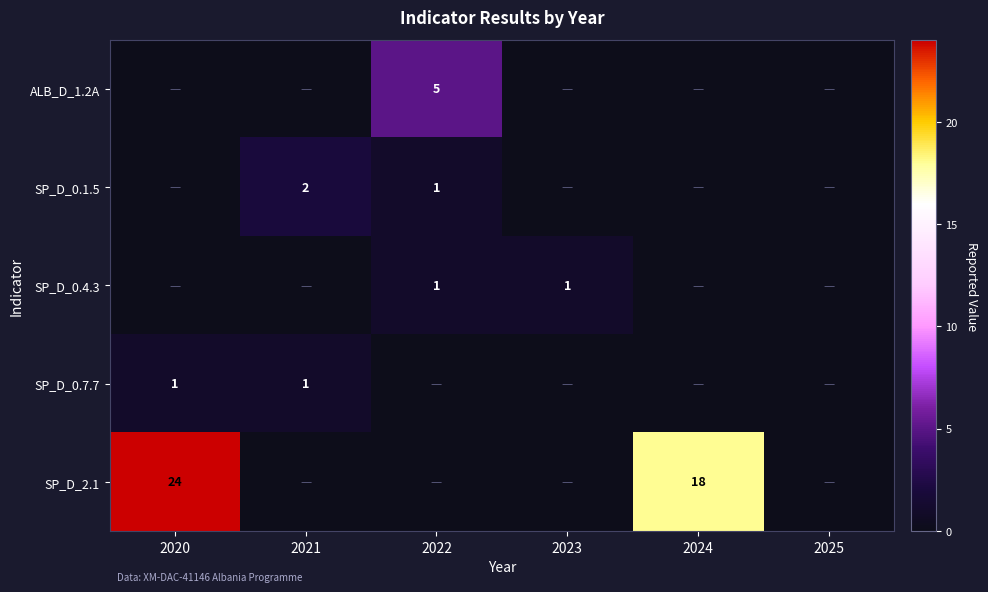

The value of SP_D_0.1.5 at 2022 is 1. True or false?

True